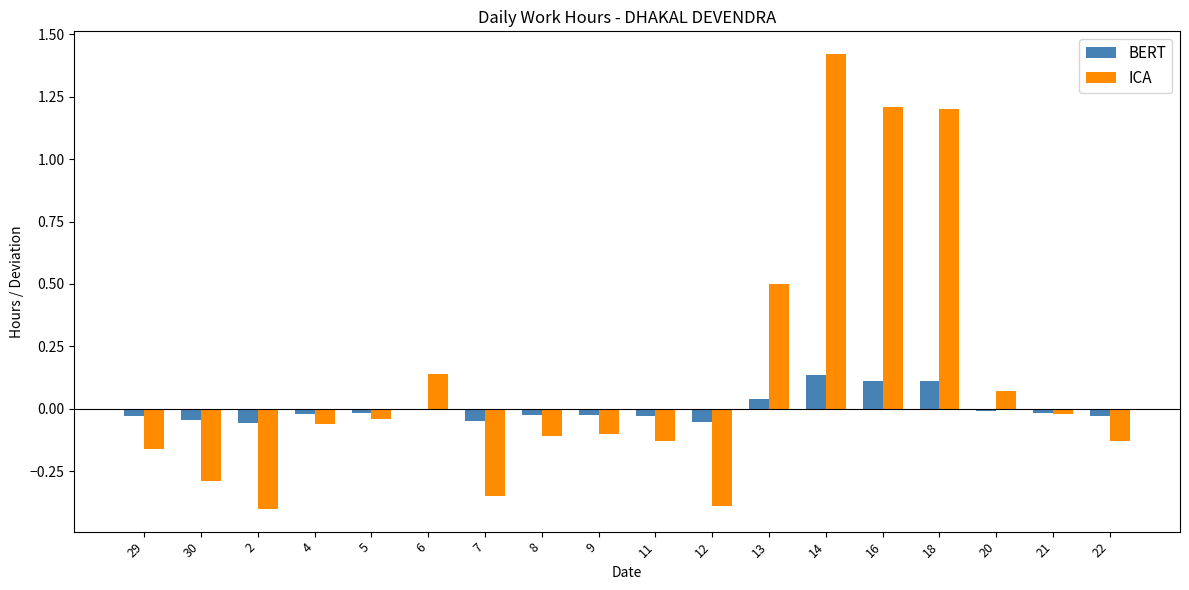

Is it true that ICA equals 1.7 at 18?

False